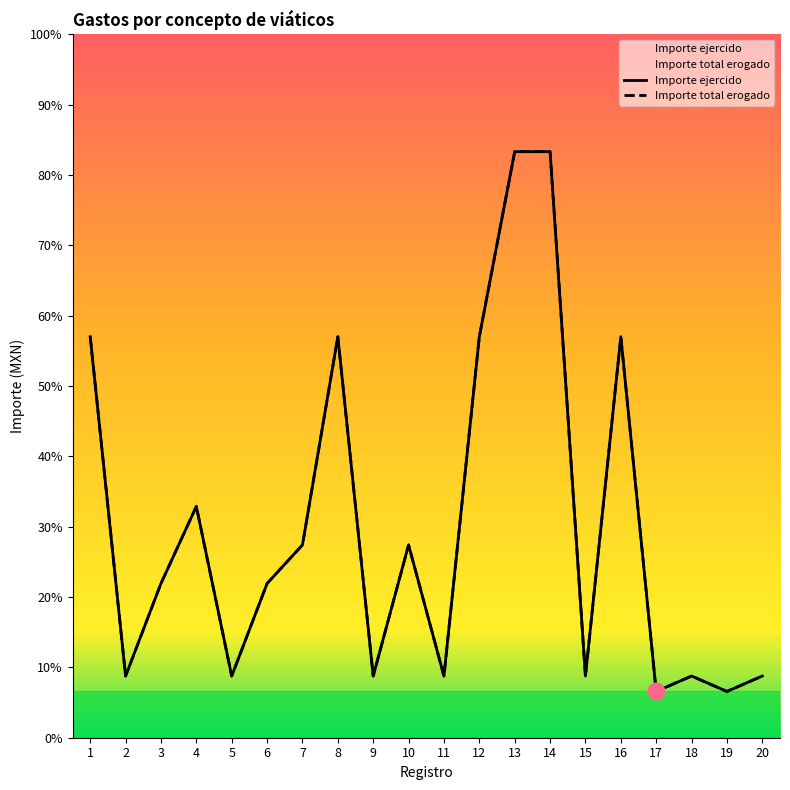

Where is Importe total erogado nearest to the value 2050?

1